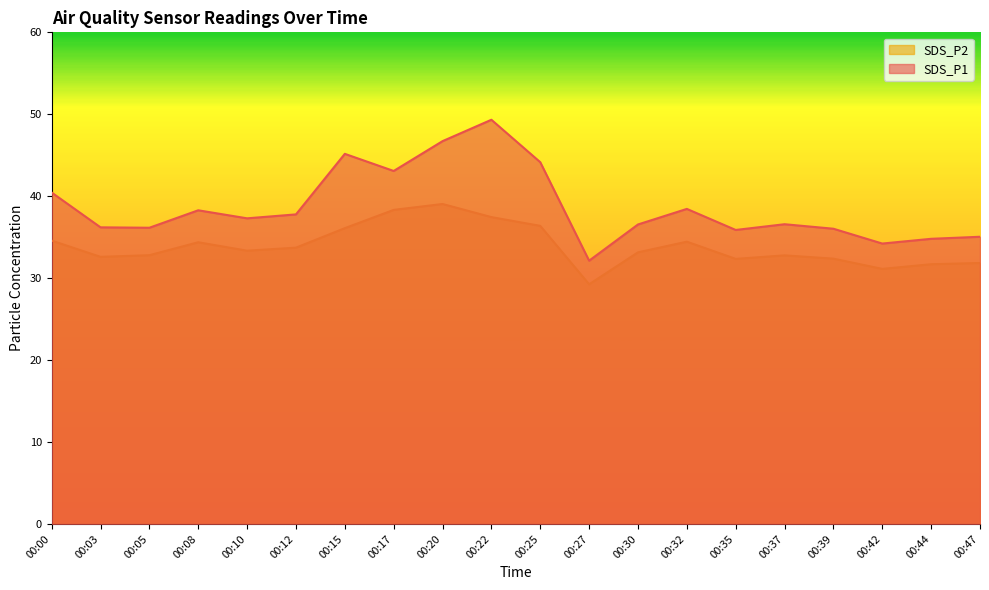

Which has a higher value, 00:05 or 00:27?

00:05